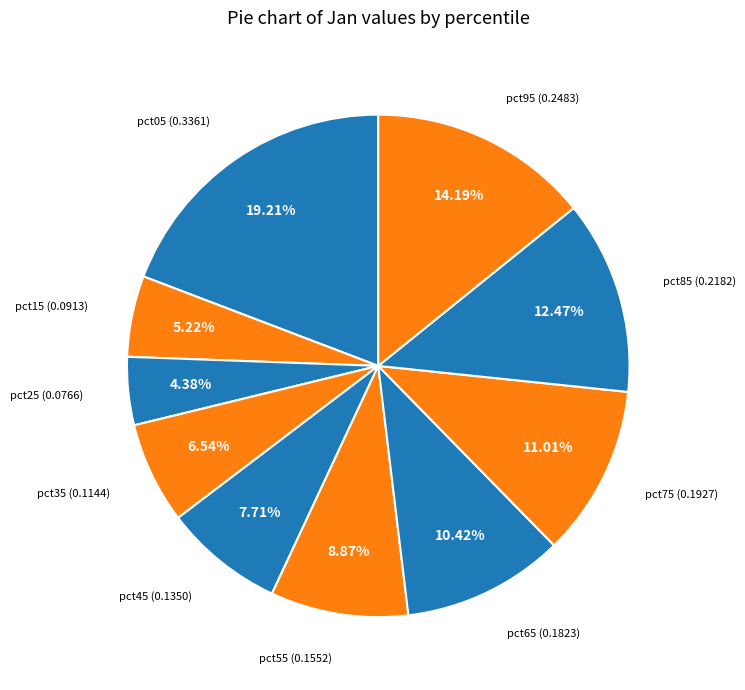

Which category has the biggest portion of the pie?

pct05